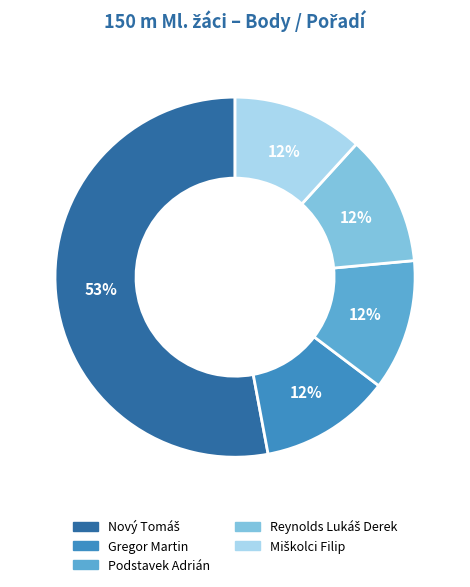

How many slices are in this pie chart?

5